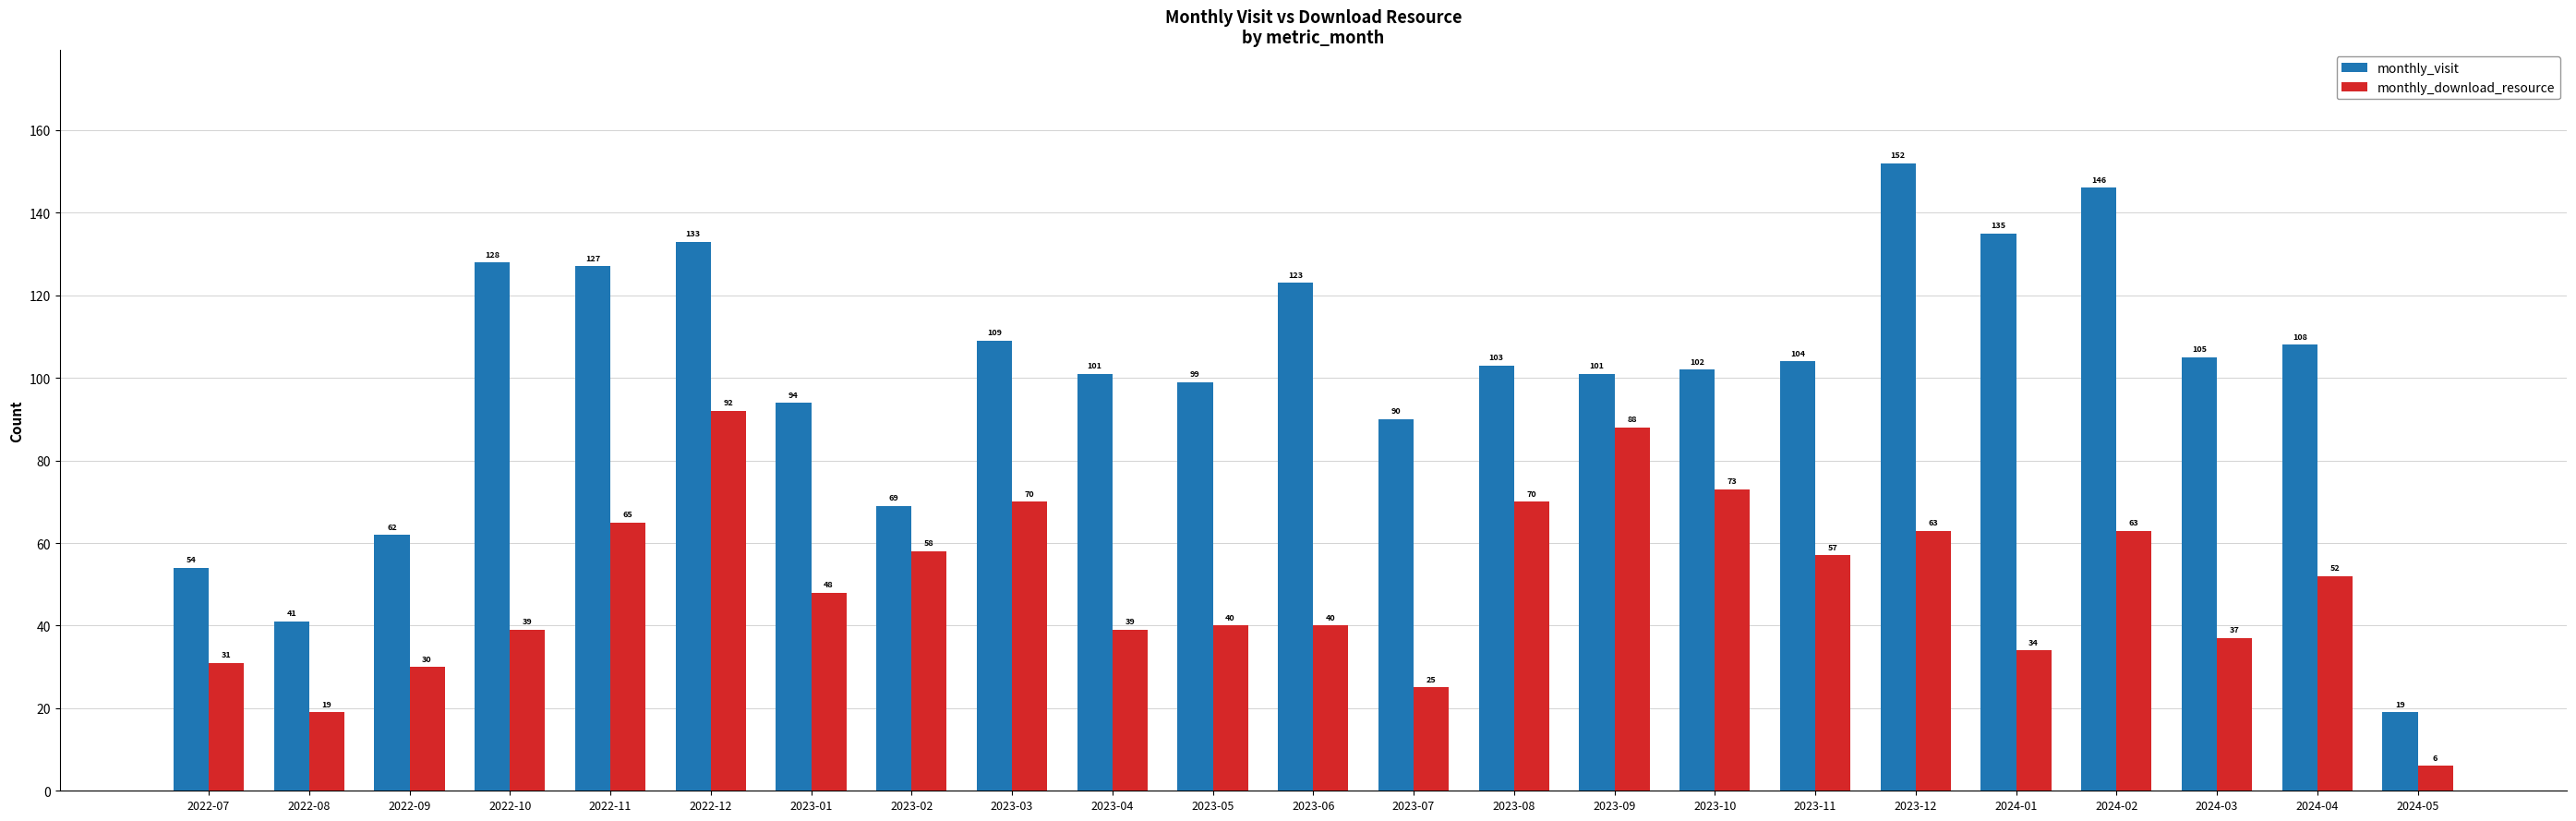

What is the sum of the monthly_download_resource values at 2024-02 and 2023-07?

88